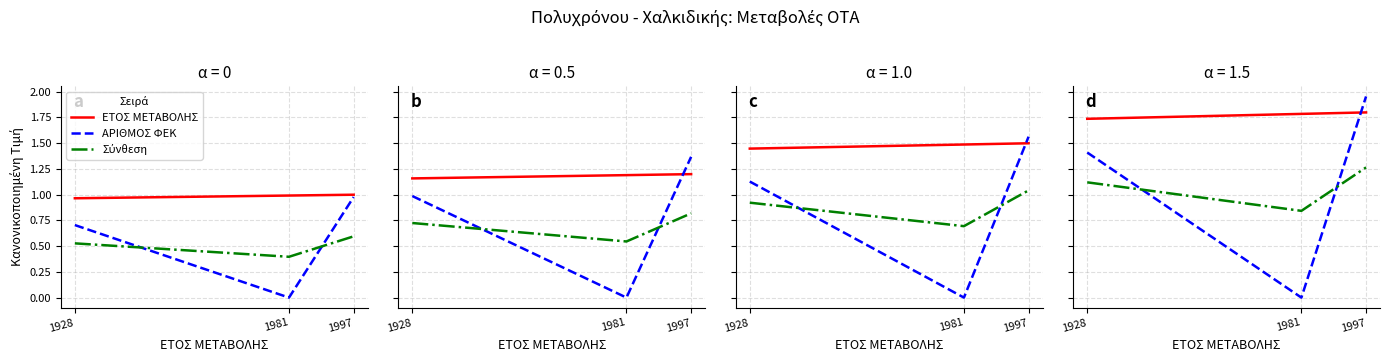

What is the total value across all series at 1997?

5.0